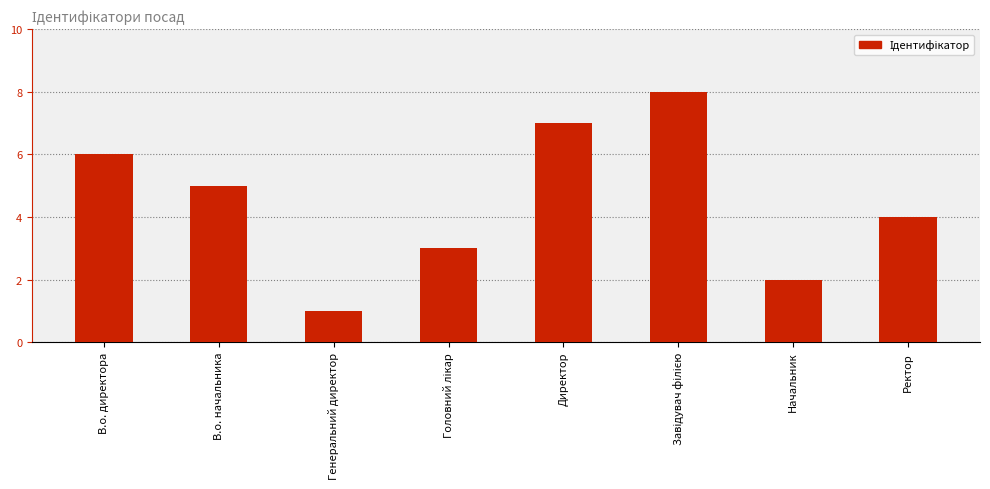

At which category does the chart reach its minimum across all series?

Генеральний директор